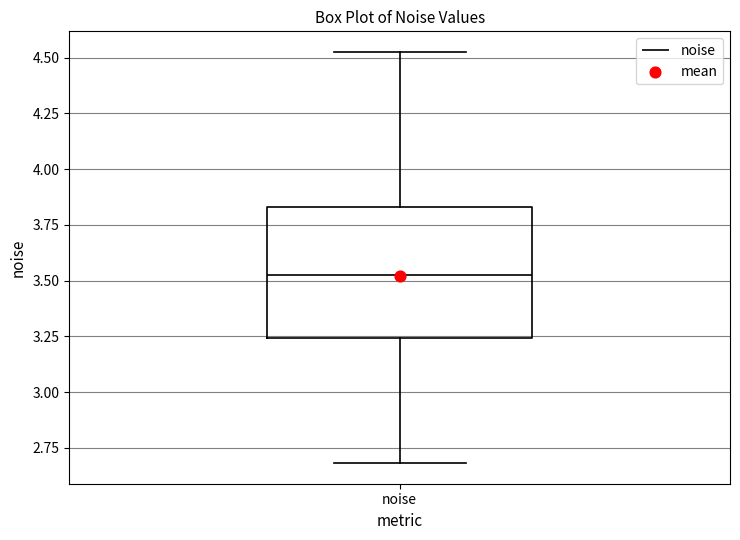

Where is the upper edge of the box for noise on the y-axis? The values are not printed on the chart, so give them approximately, as read against the axis.

3.85